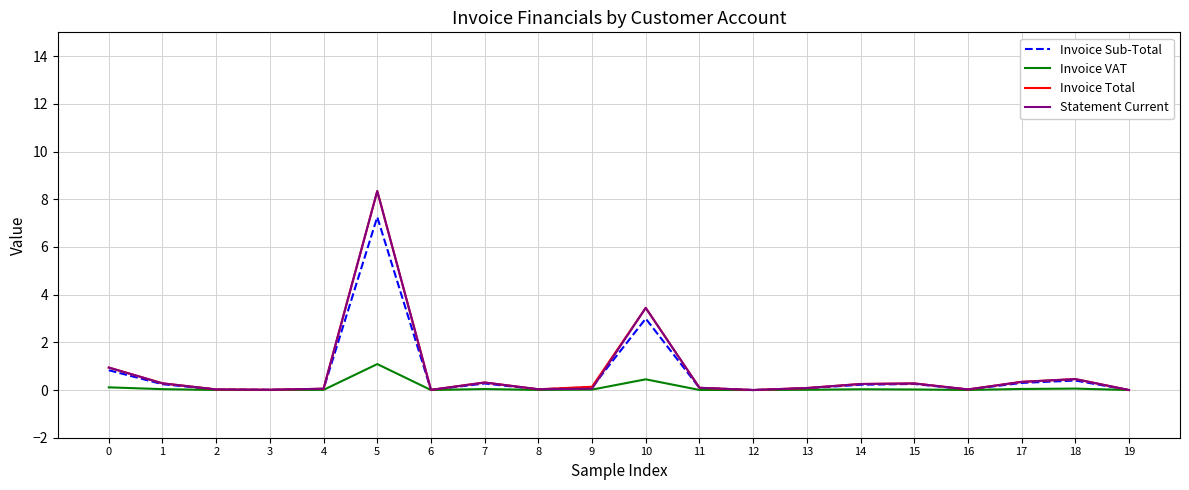

Which category has the highest value in the Invoice VAT series?

5